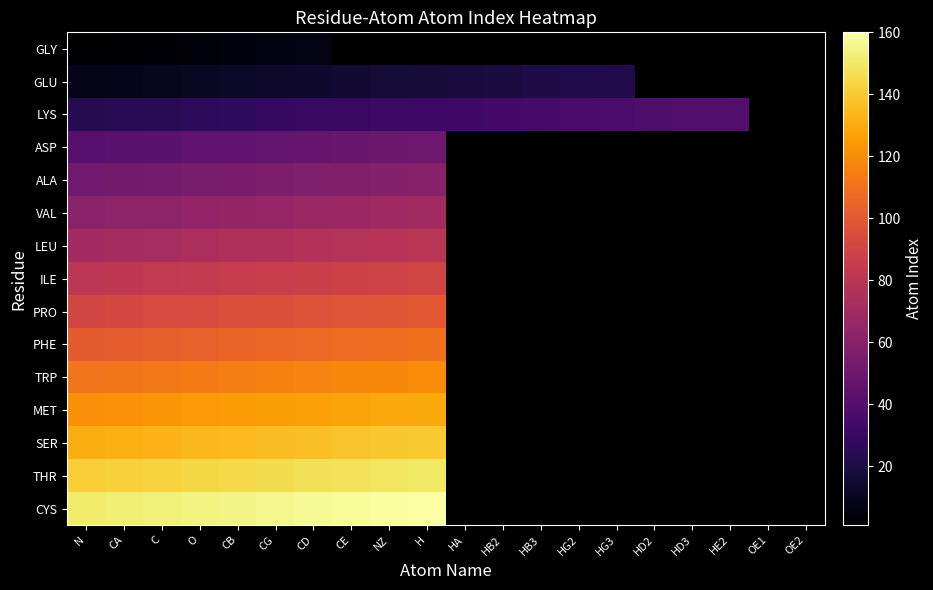

List the series in order of their peak value, lowest first.

GLY, GLU, LYS, ASP, ALA, VAL, LEU, ILE, PRO, PHE, TRP, MET, SER, THR, CYS